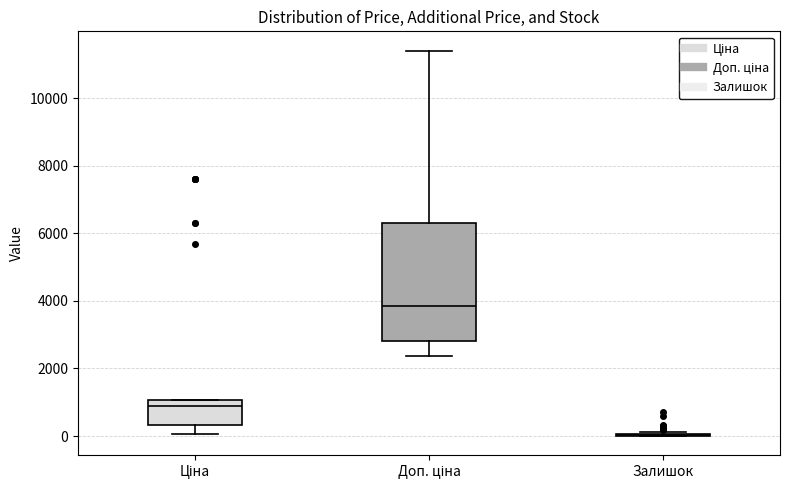

Reading left to right, transcribe this box plot: for each box, give where its median line is, the range the box spans, and where its two whiskers end, as read against the y-axis. The values are not printed on the chart, so give them approximately, as read against the axis.

Ціна: median 800, box 400 to 1000, whiskers 0 to 1000
Доп. ціна: median 3800, box 2800 to 6400, whiskers 2400 to 11400
Залишок: box collapsed to a line at 0, whiskers 0 to 200